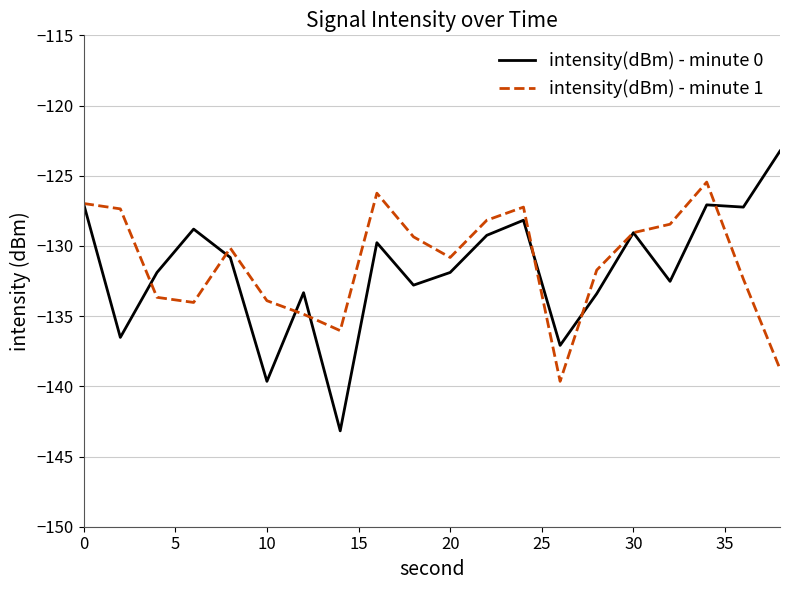

Rank the series by their maximum value, from lowest to highest.

intensity(dBm) - minute 1, intensity(dBm) - minute 0